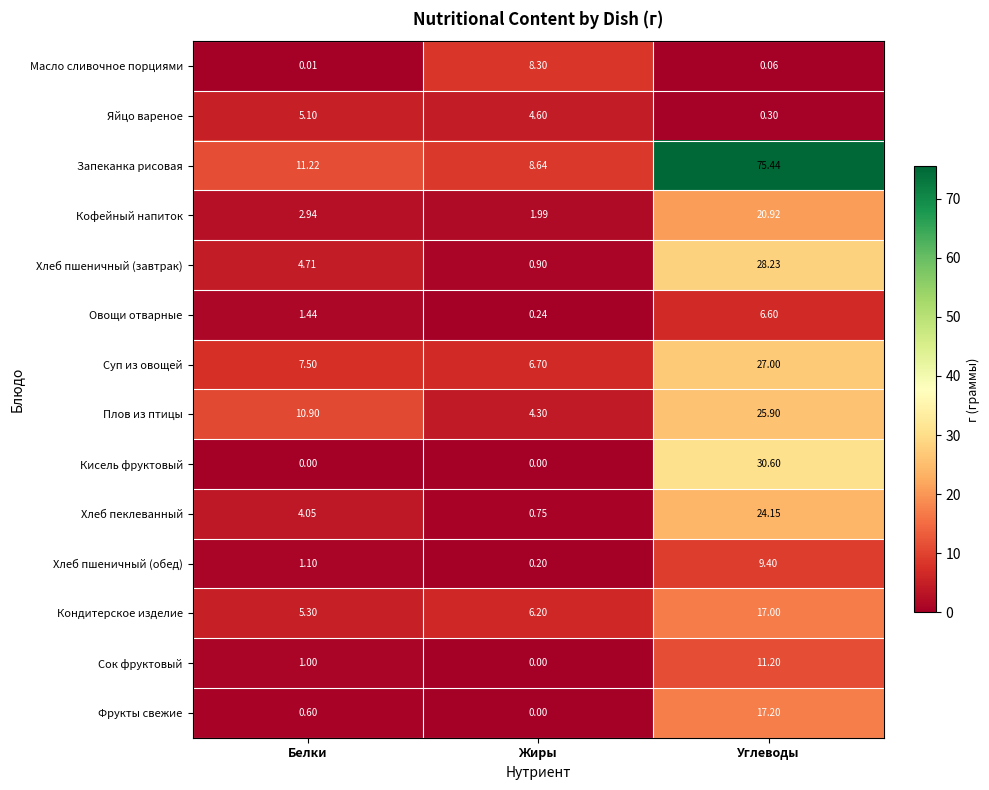

At Белки, list the series in order from smallest to largest.

Кисель фруктовый, Масло сливочное порциями, Фрукты свежие, Сок фруктовый, Хлеб пшеничный (обед), Овощи отварные, Кофейный напиток, Хлеб пеклеванный, Хлеб пшеничный (завтрак), Яйцо вареное, Кондитерское изделие, Суп из овощей, Плов из птицы, Запеканка рисовая